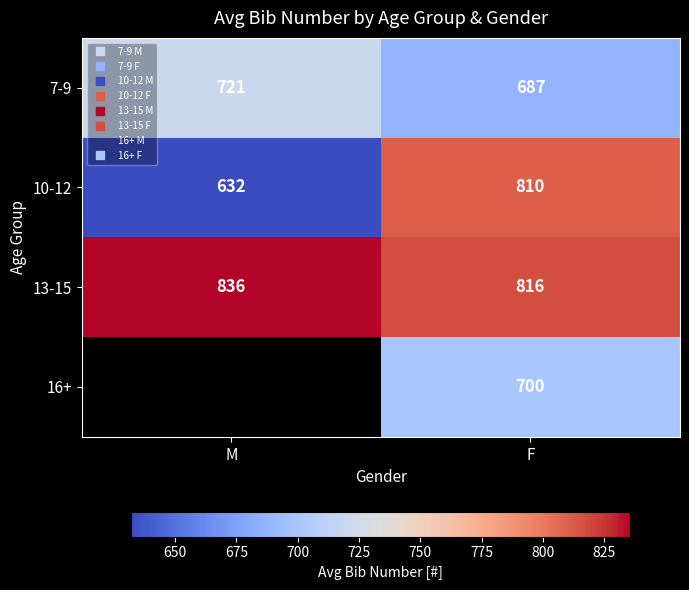

What is the sum of all 13-15 values?

1652.0